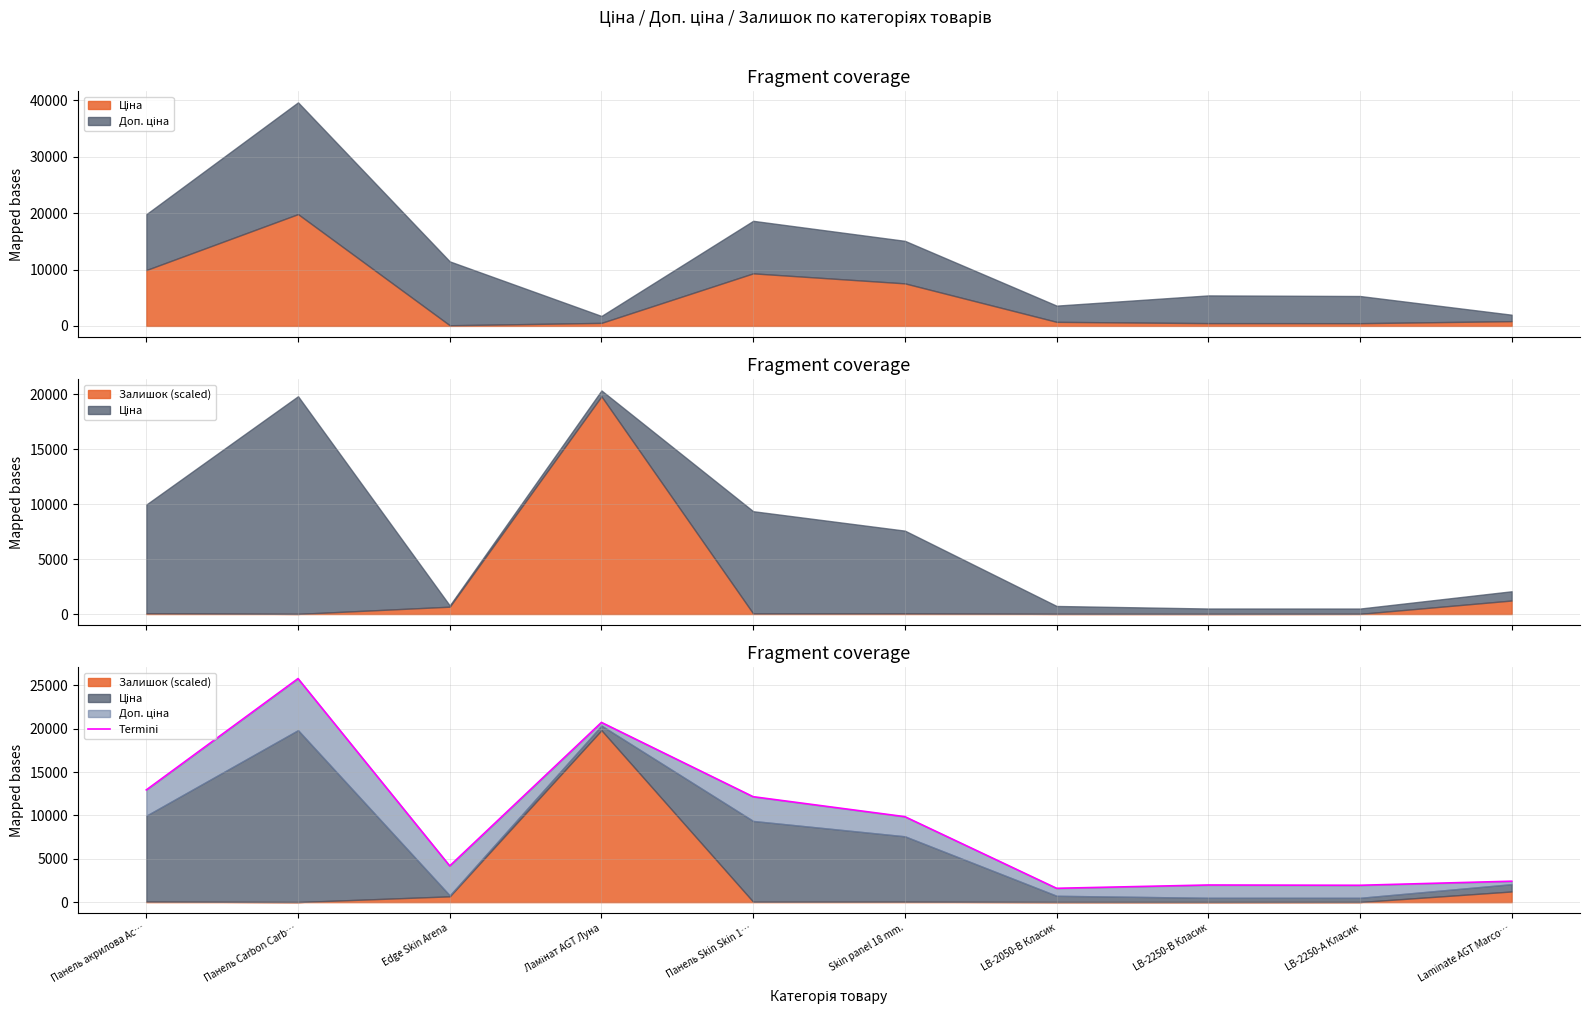

Is it true that the value at Laminate AGT Marco… is 2415.5?

True